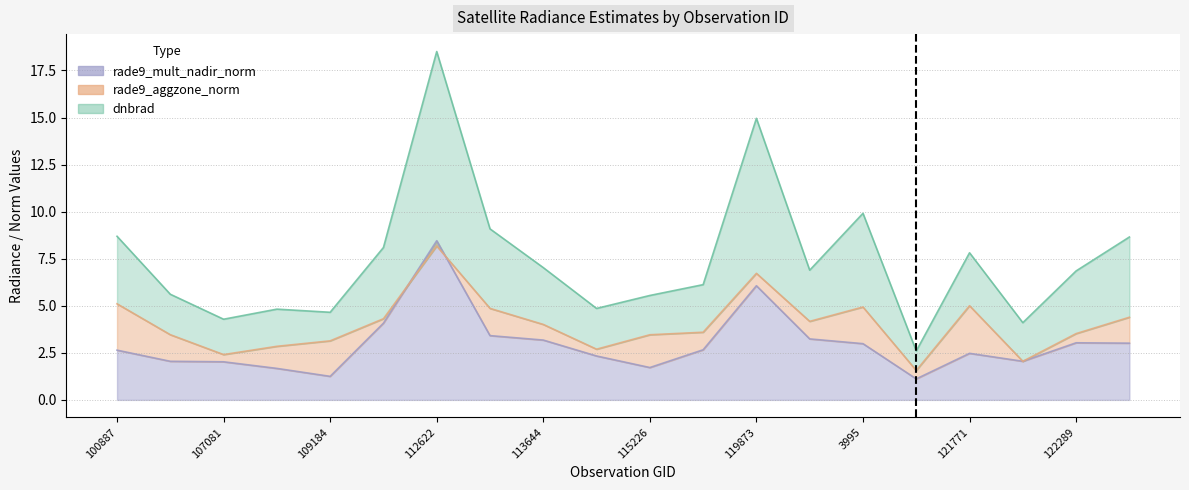

What is the highest value of the rade9_aggzone_norm series?

8.2